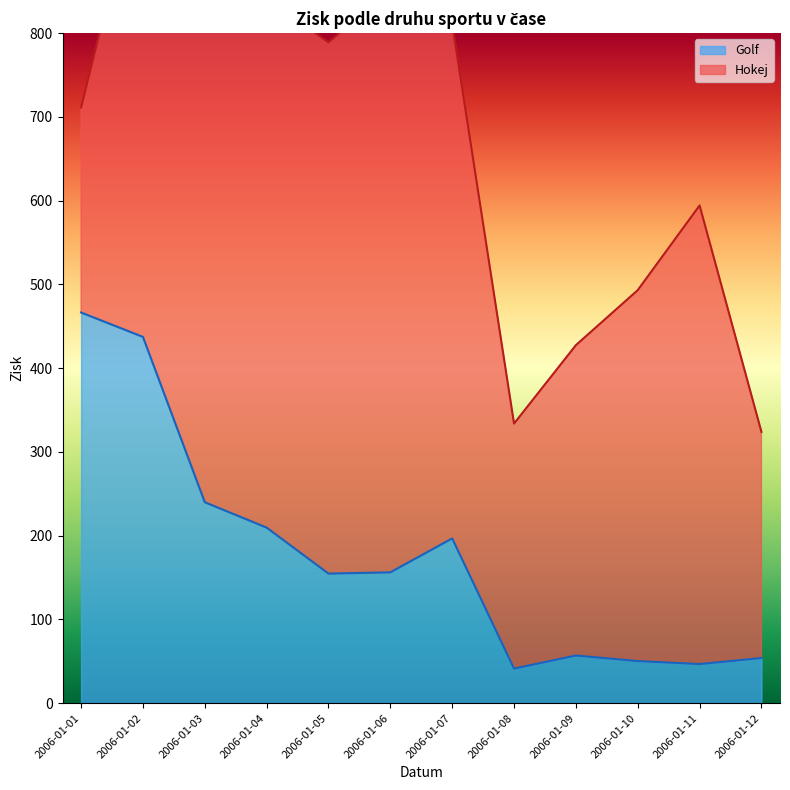

At which category does the data reach its first local peak?

2006-01-07